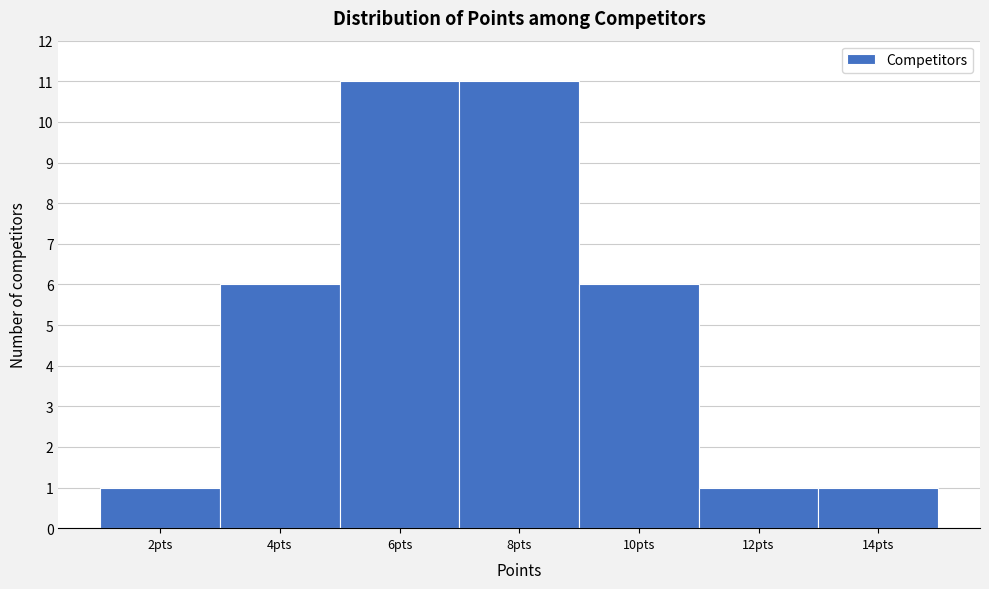

Reading left to right, list every bar in this chart as the range it spans on the x-axis followed by its height. The values are not printed on the chart, so give them approximately, as read against the axis.

1 to 3: 1
3 to 5: 6
5 to 7: 11
7 to 9: 11
9 to 11: 6
11 to 13: 1
13 to 15: 1